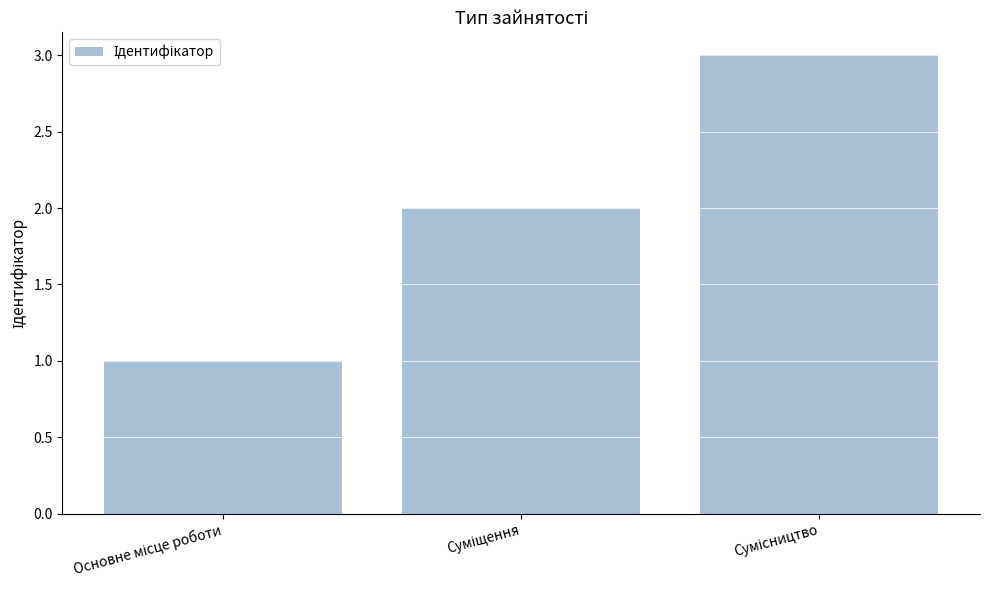

What is the average value?

2